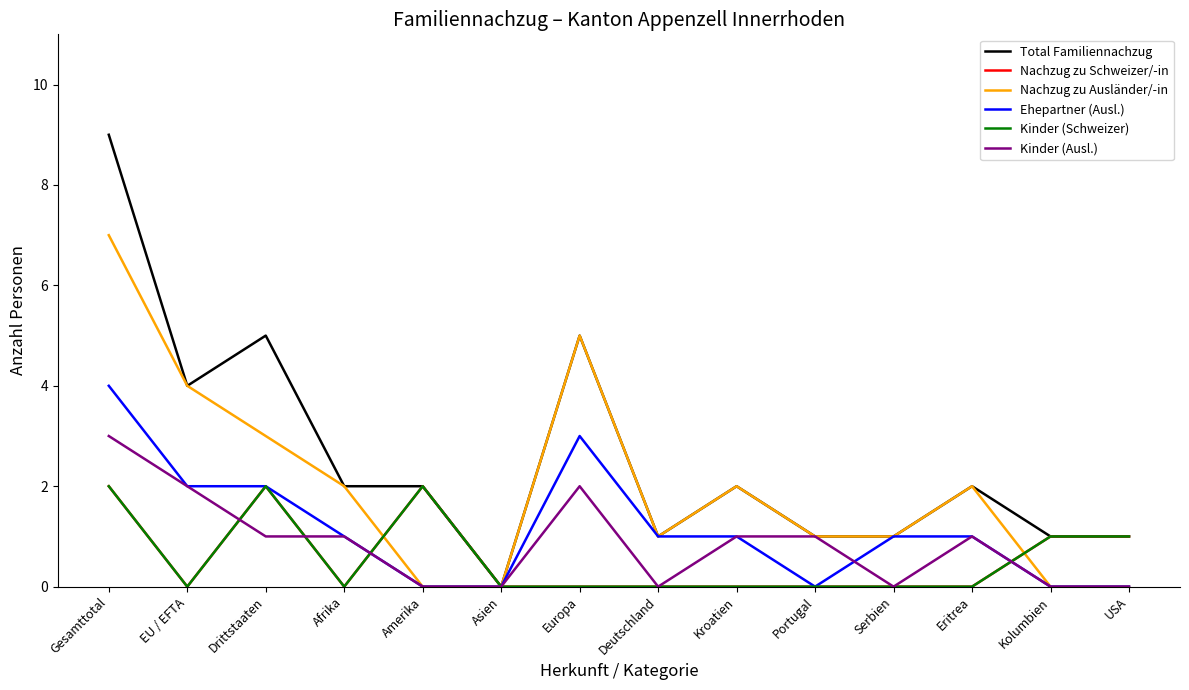

What position from the left is Asien?

6